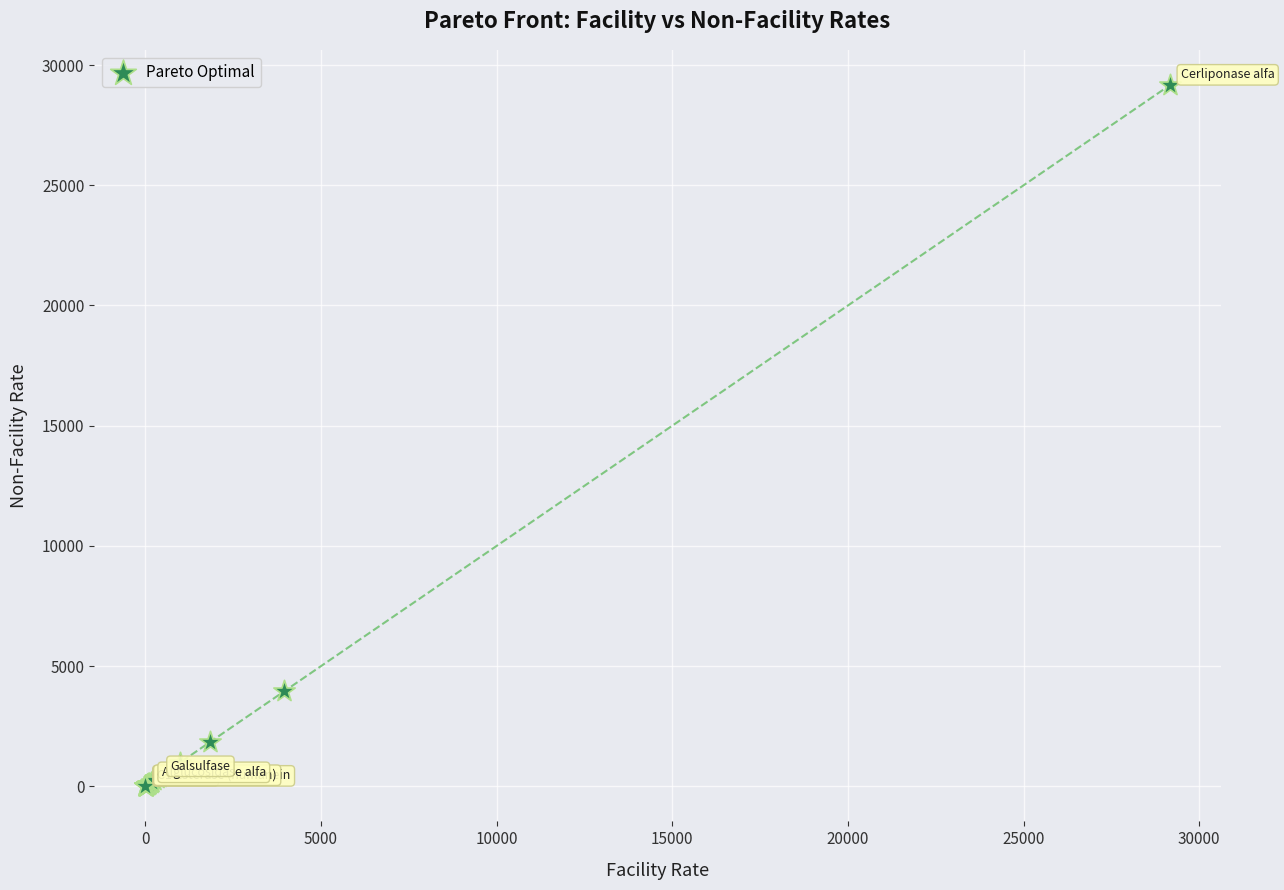

What Y value in the scatter plot is closest to 14580?

3945.3